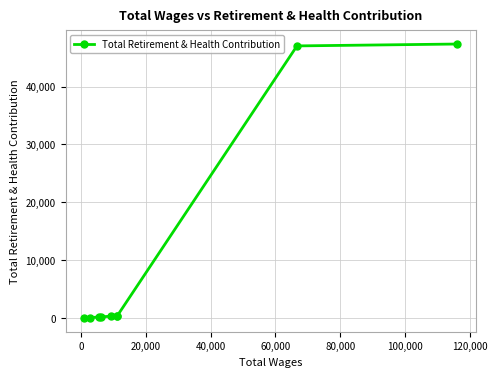

What is the value of the 3rd point from the left?

207